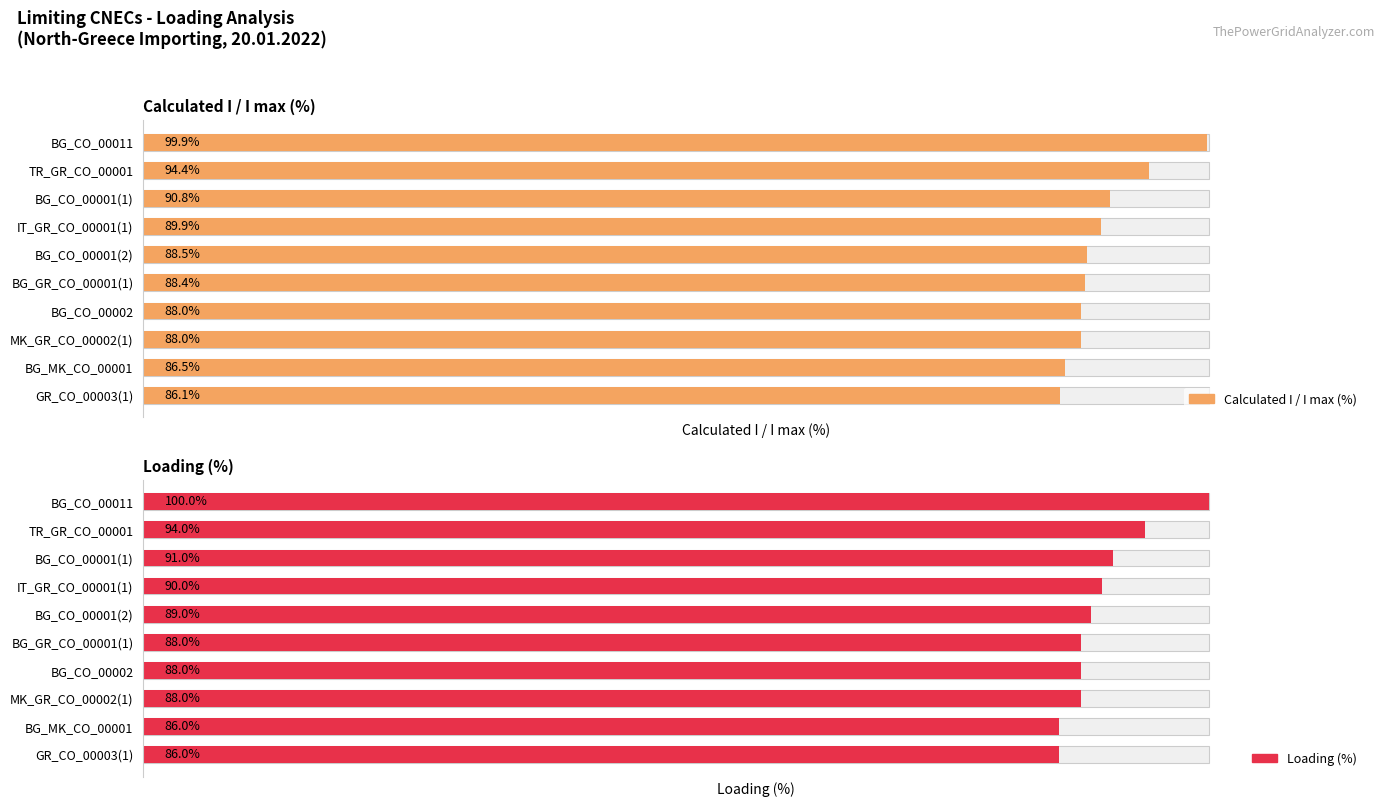

What is the difference between the Loading (%) values at BG_CO_00011 and BG_CO_00001(1)?

9.0